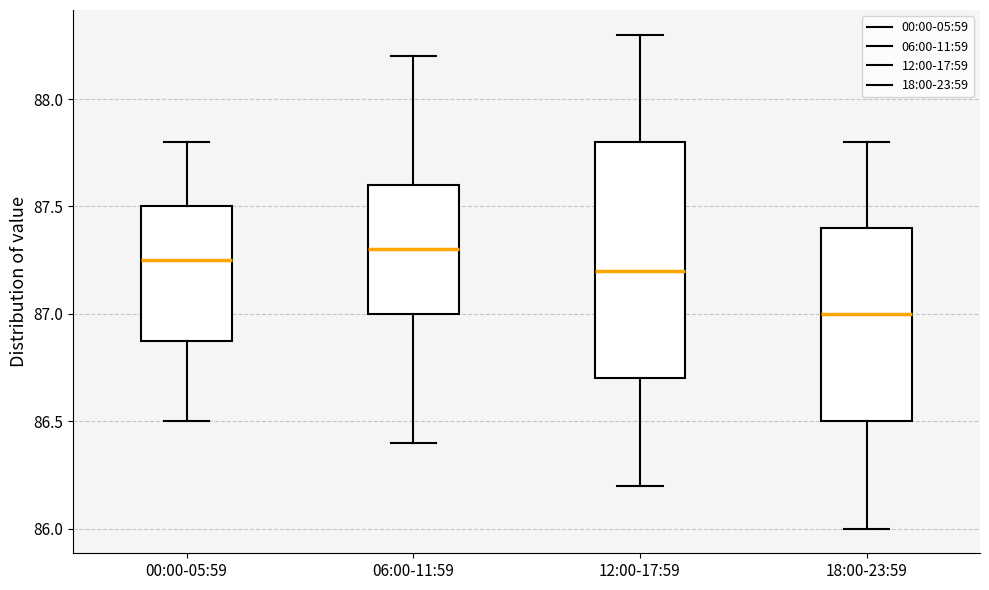

Reading left to right, read every box against the y-axis: the position of its median line, the range the box covers, and the ends of its whiskers. The values are not printed on the chart, so give them approximately, as read against the axis.

00:00-05:59: median 87.25, box 86.90 to 87.50, whiskers 86.50 to 87.80
06:00-11:59: median 87.30, box 87.00 to 87.60, whiskers 86.40 to 88.20
12:00-17:59: median 87.20, box 86.70 to 87.80, whiskers 86.20 to 88.30
18:00-23:59: median 87.00, box 86.50 to 87.40, whiskers 86.00 to 87.80